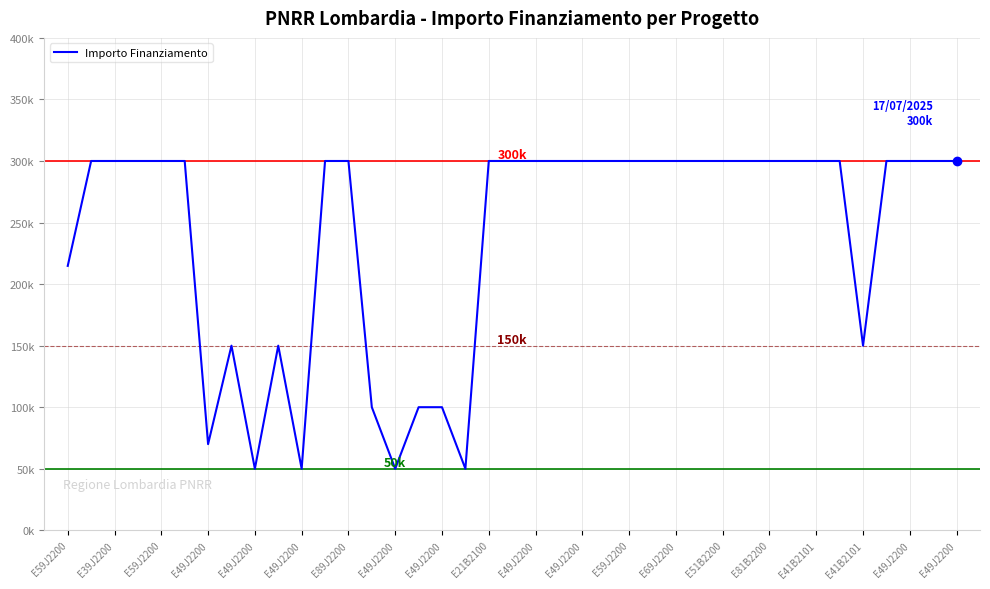

Reading left to right, transcribe all the data shown in this chart.

214800	300000	300000	300000	300000	300000	70000	150000	50000	150000	50000	300000	300000	100000	50000	100000	100000	50000	300000	300000	300000	300000	300000	300000	300000	300000	300000	300000	300000	300000	300000	300000	300000	300000	150000	300000	300000	300000	300000